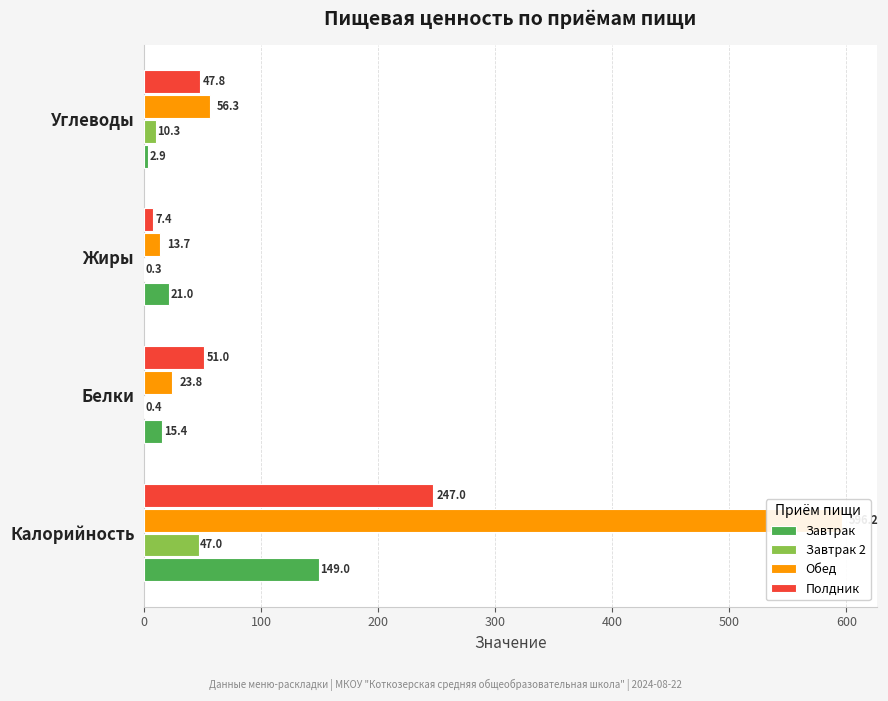

At Белки, list the series in order from largest to smallest.

Полдник, Обед, Завтрак, Завтрак 2